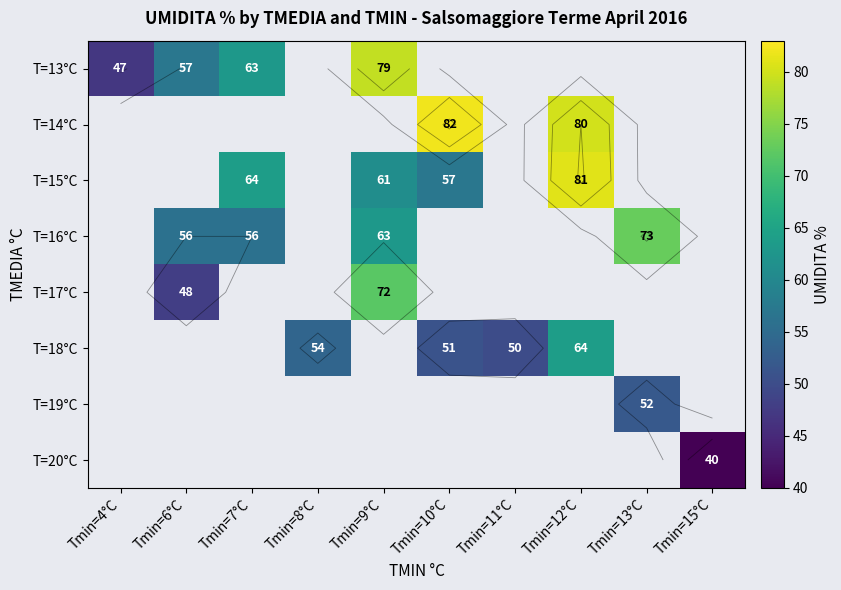

How many categories are shown in the chart?

10